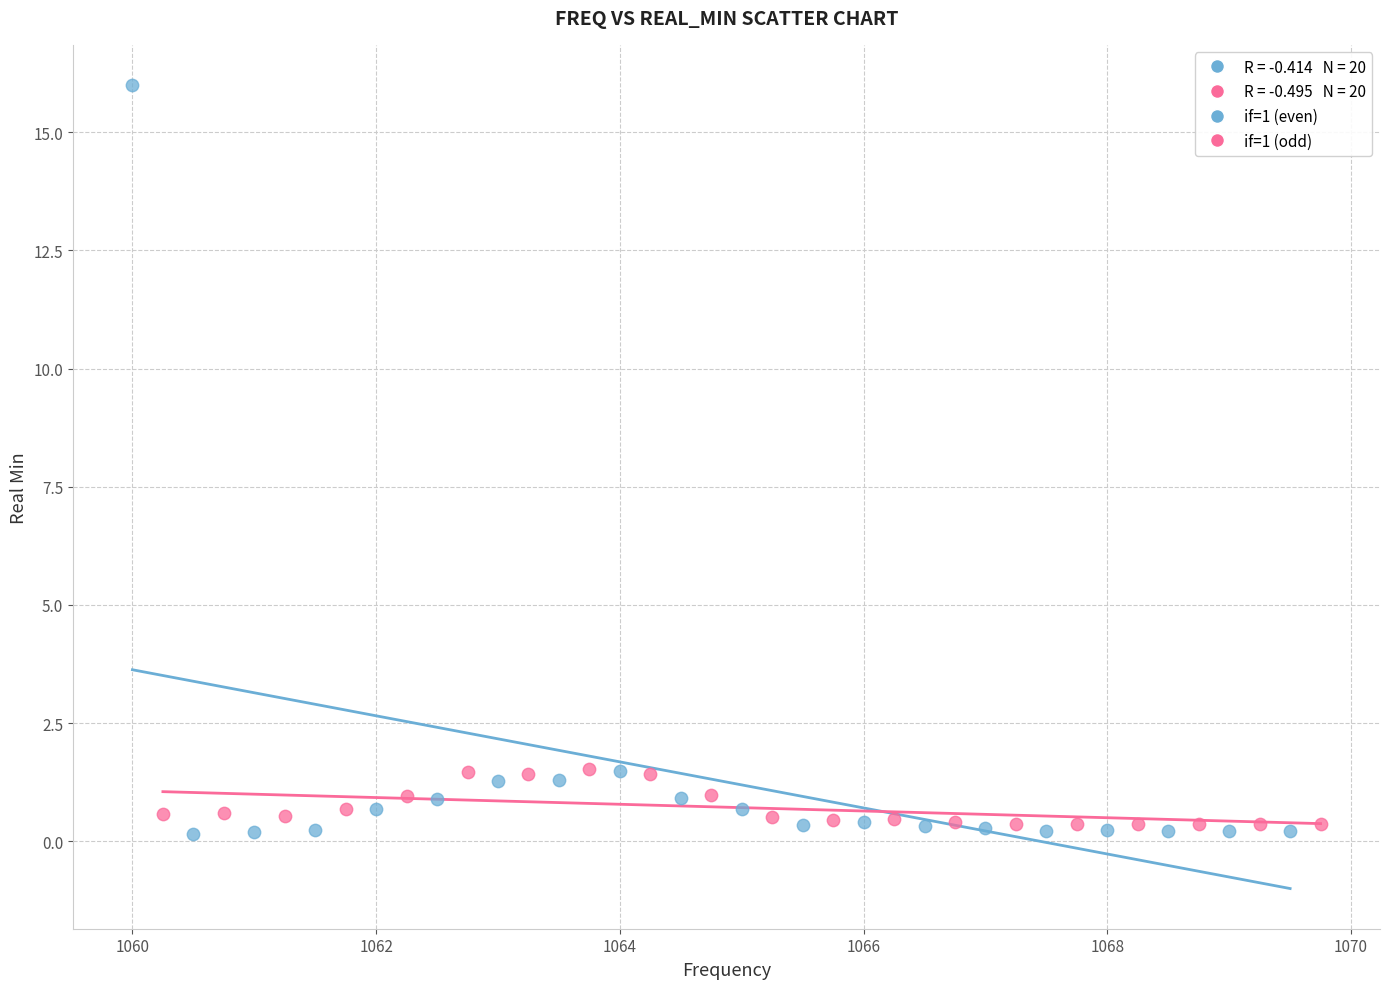

Which series contains the highest Y value?

if=1 (even)